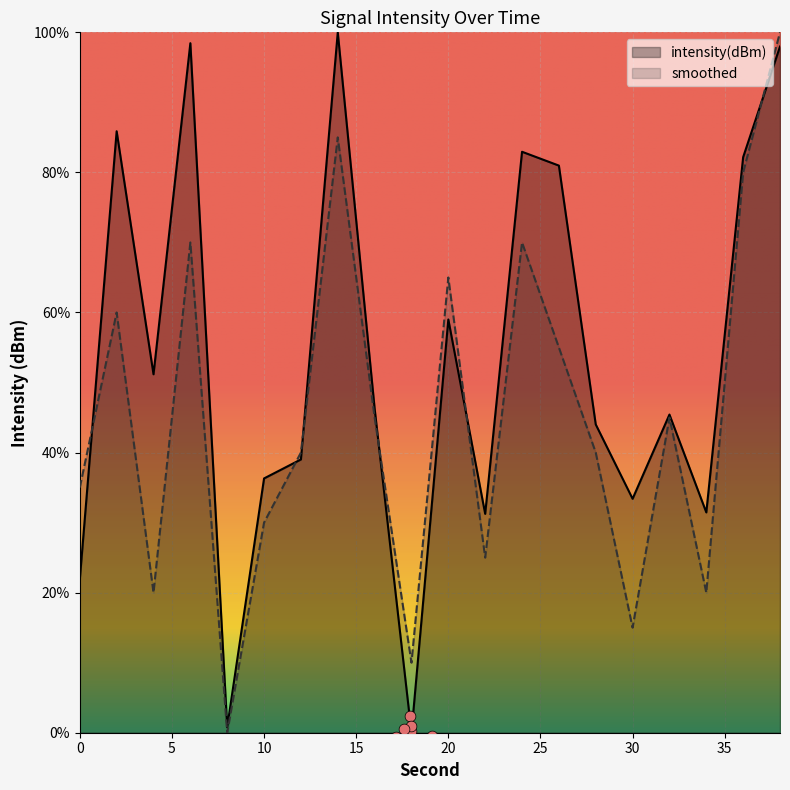

Is the value of smoothed at 12 greater than the value of intensity(dBm) at 26?

No